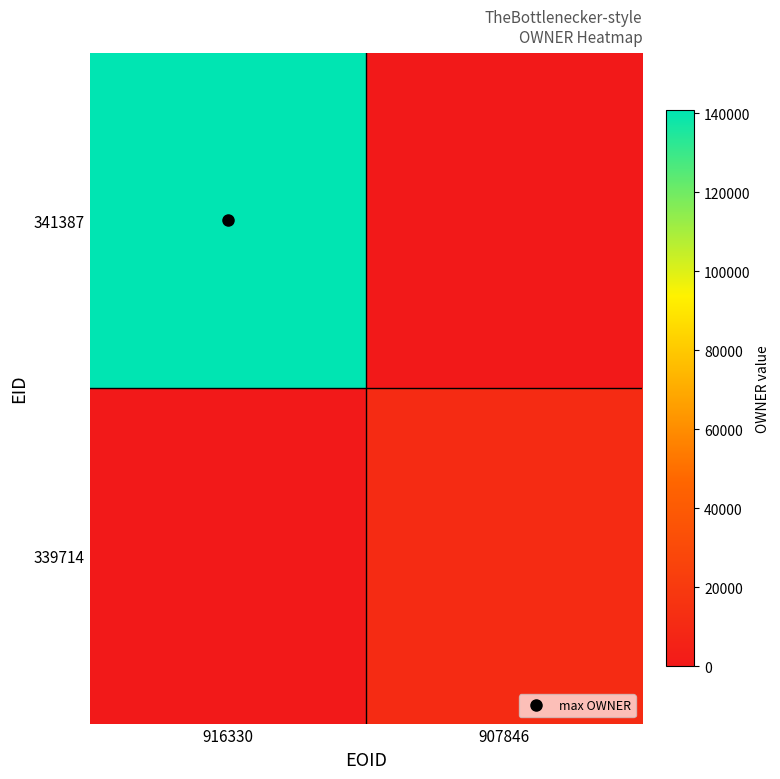

Which category has the highest value across all series?

916330